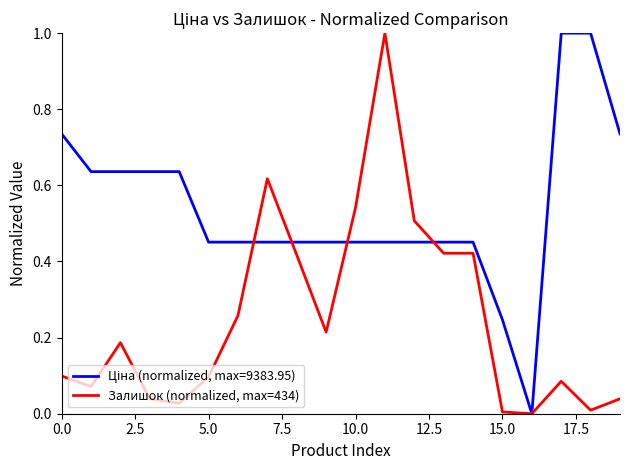

What is the greatest value displayed?

1.0